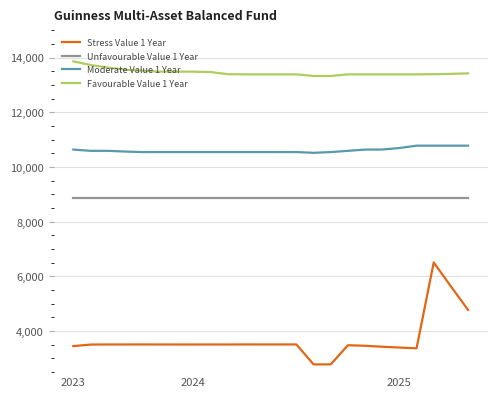

What is the smallest value displayed?

2782.5